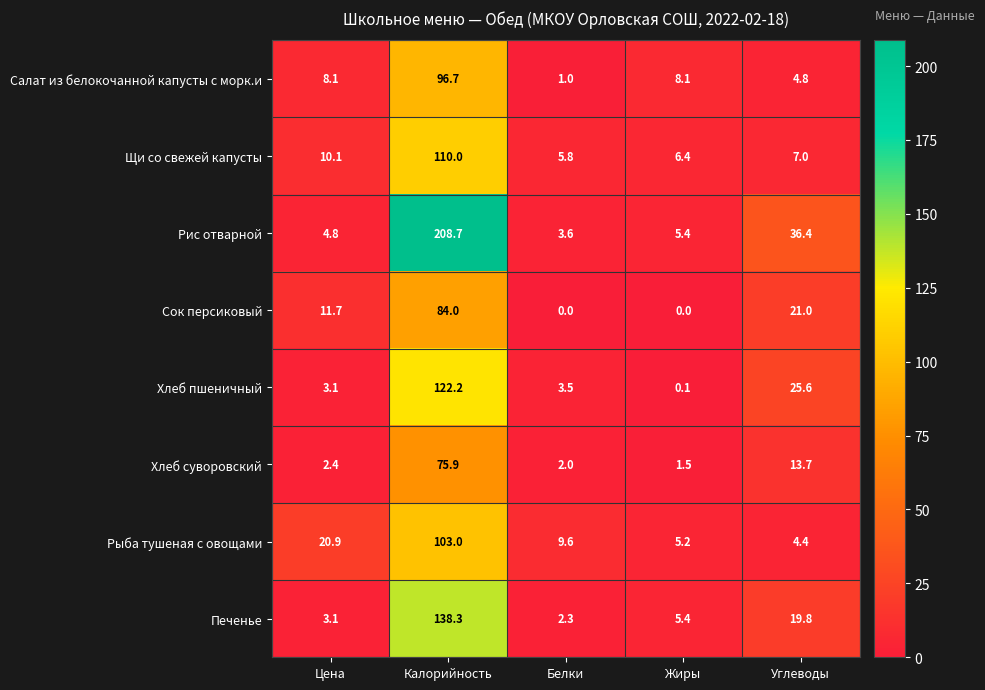

What is the difference between the second highest and second lowest values in the Салат из белокочанной капусты с морк.и series?

3.3